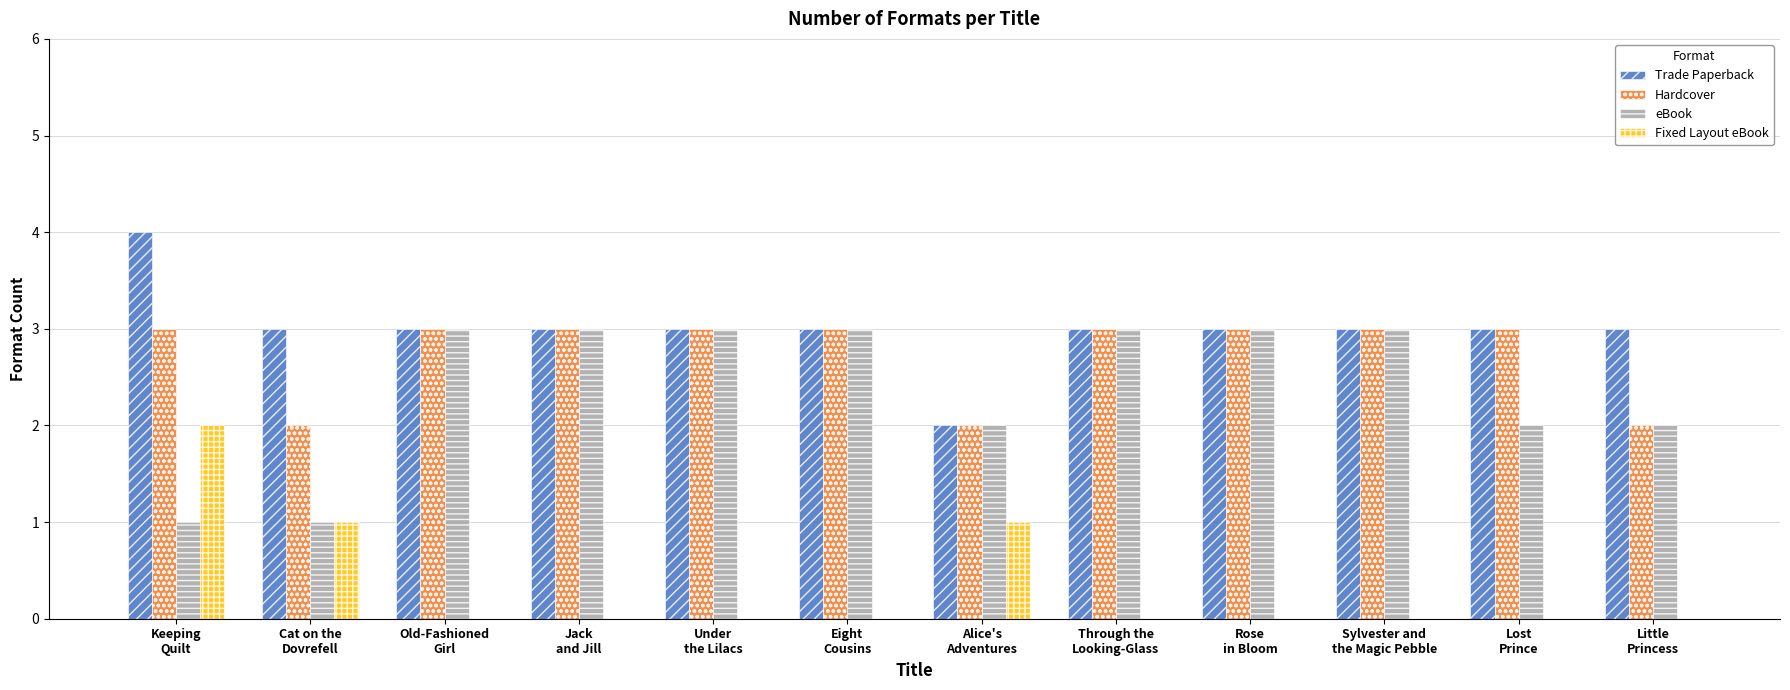

Where does the Trade Paperback series first go above 3?

Keeping
Quilt